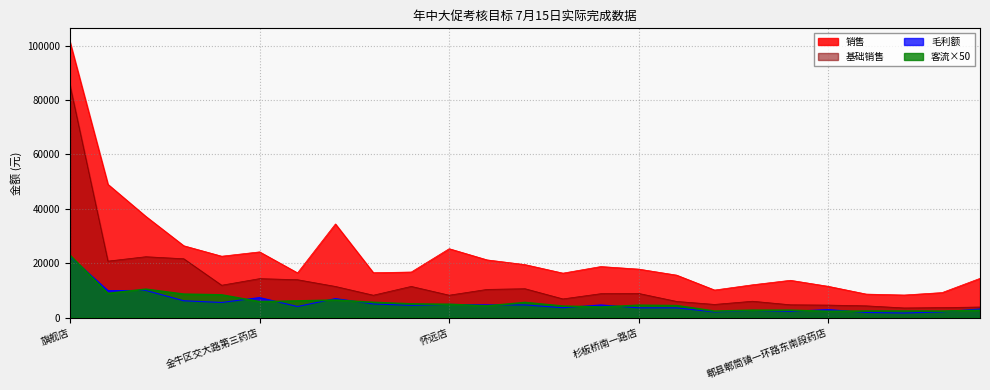

At 三江店, list the series in order from smallest to largest.

毛利额, 客流, 基础销售, 销售